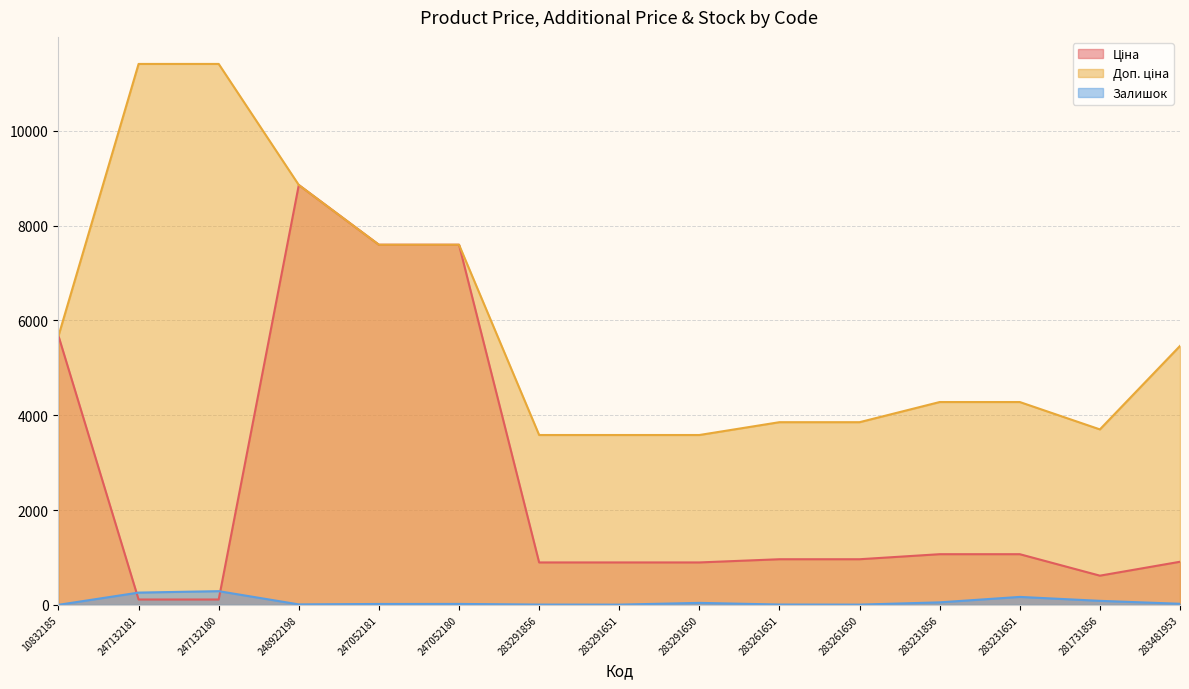

Which series has the largest total across all categories?

Доп. ціна